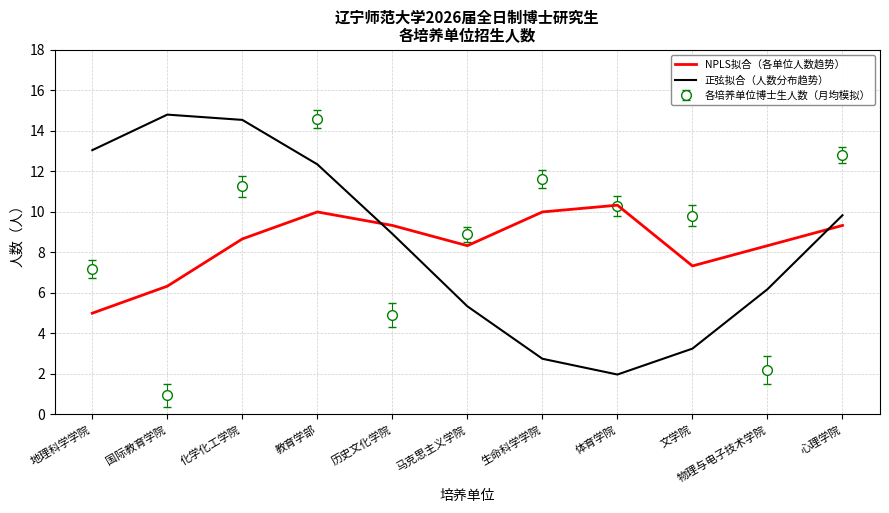

Rank the series by their maximum value, from highest to lowest.

正弦拟合（人数分布趋势）, 各培养单位博士生人数（月均模拟）, NPLS拟合（各单位人数趋势）